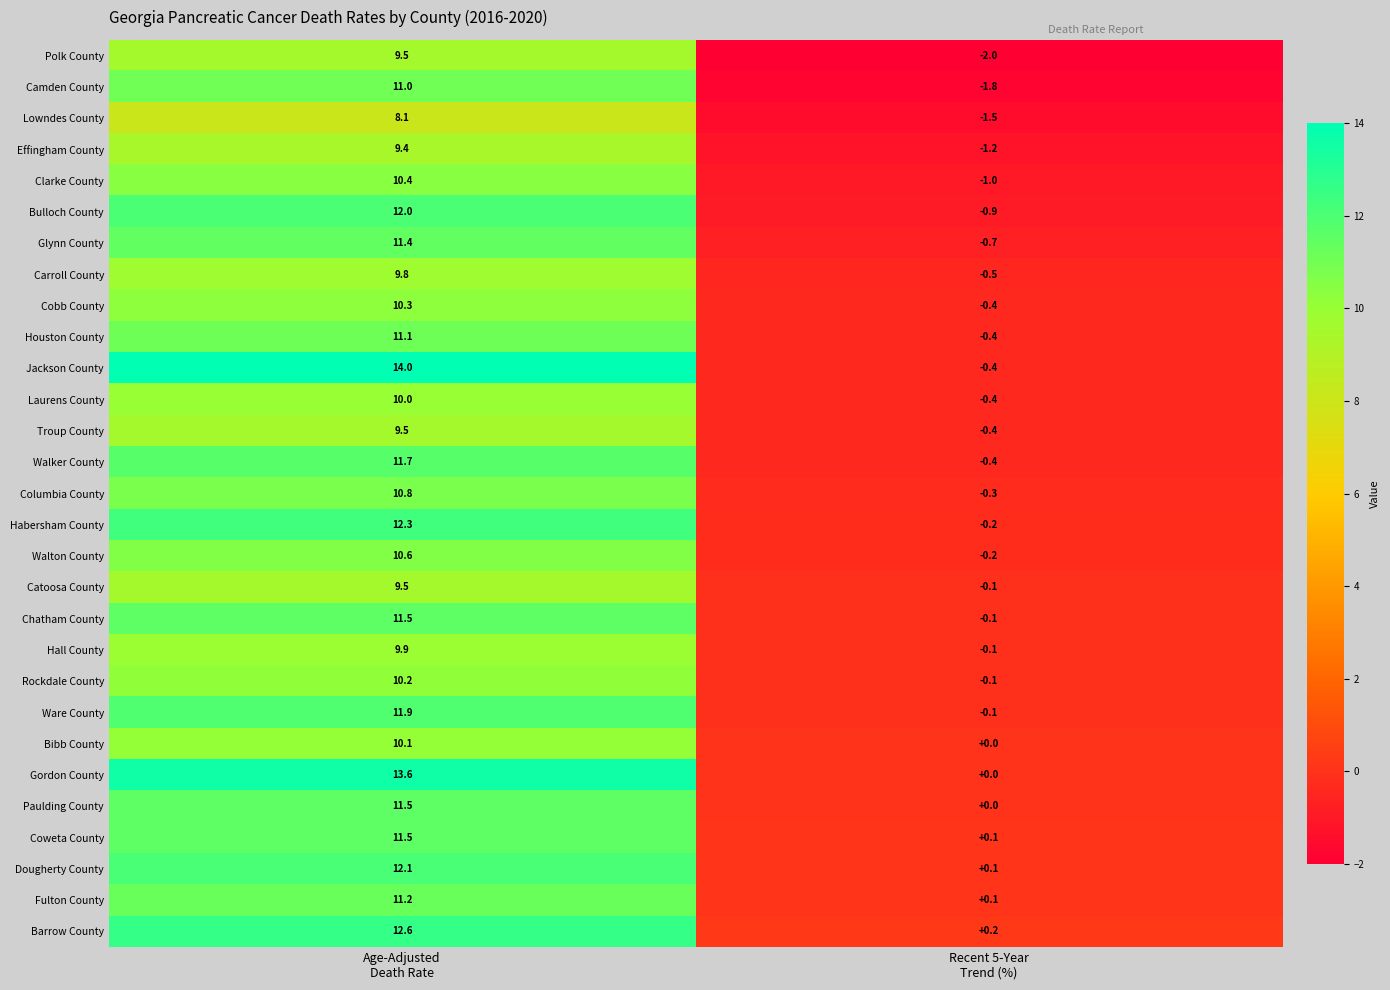

What is the average value of the Dougherty County series?

6.1